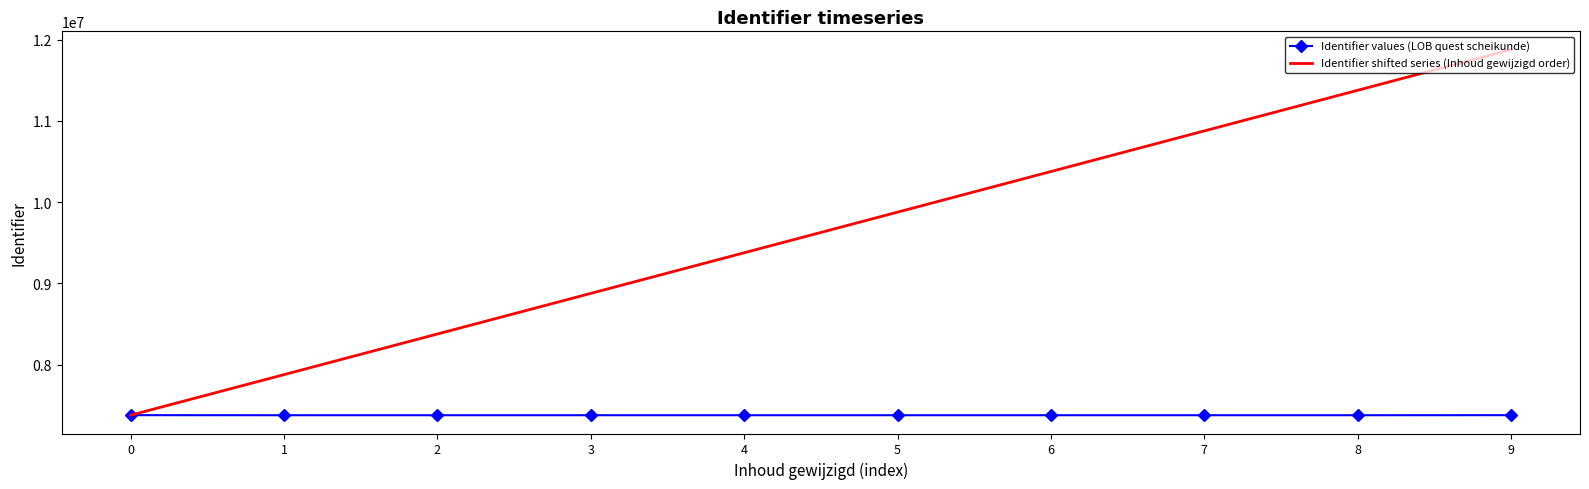

Which series changed the most between 0 and 7?

Identifier shifted series (Inhoud gewijzigd order)